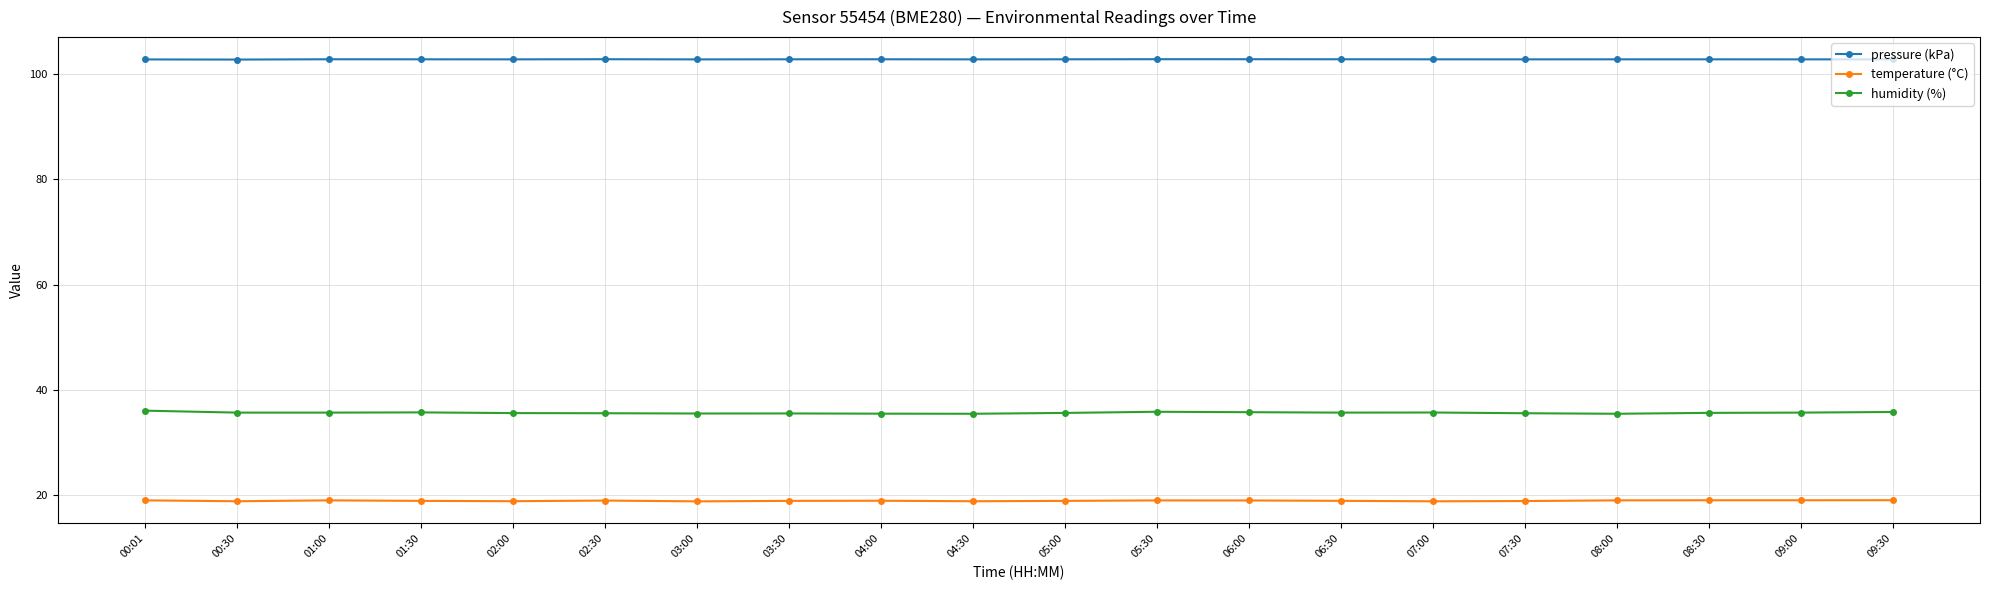

What is the difference between the second highest and minimum values in the pressure (kPa) series?

0.1